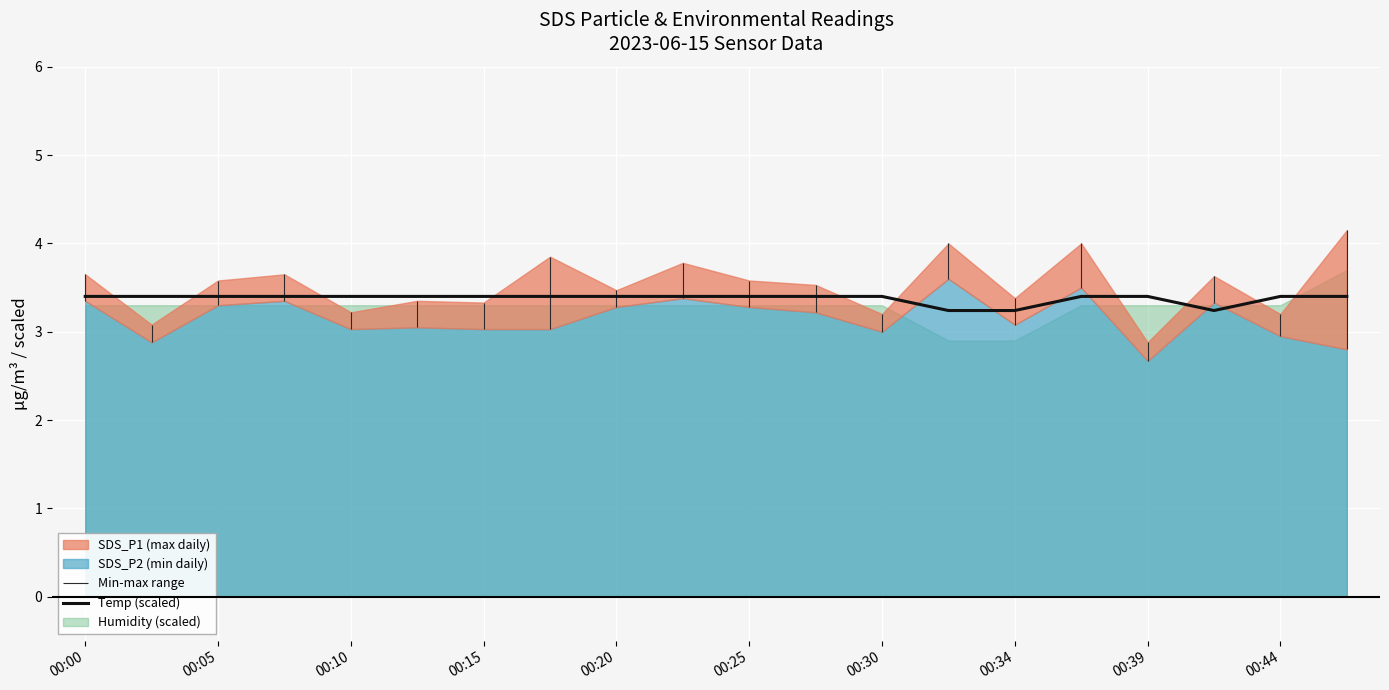

Is it true that Temp (scaled) equals 5.9 at 00:25?

False